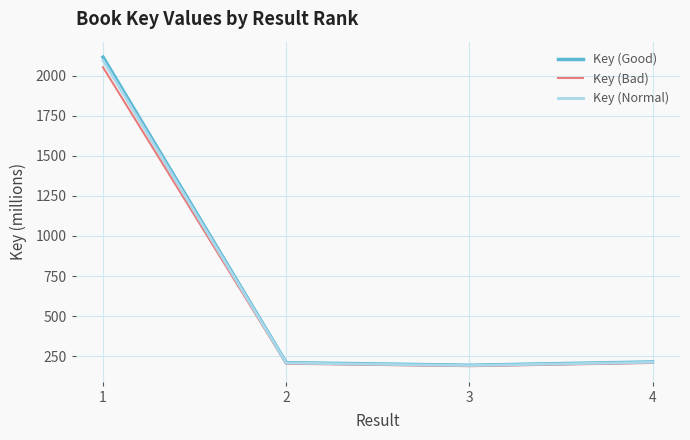

What is the difference between the Key (Good) values at 1 and 3?

1924.7